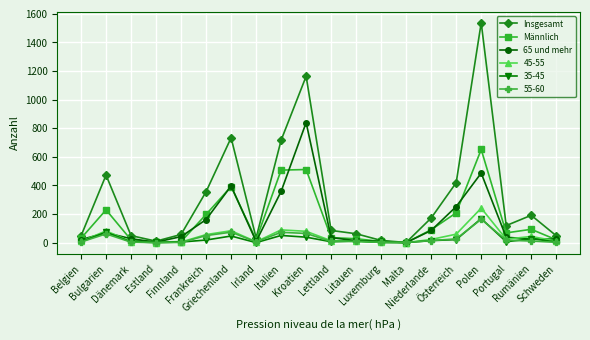

The value of Männlich at Österreich is 208. True or false?

True